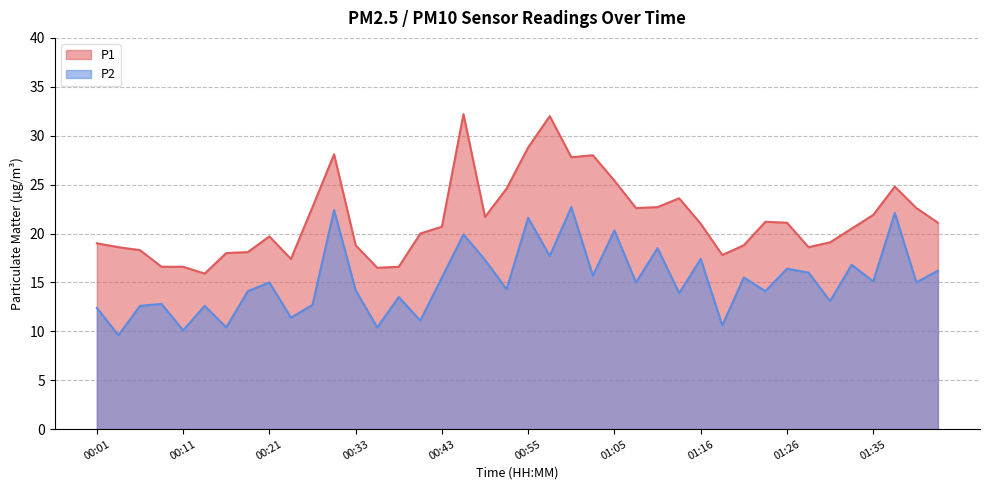

Where is the first local maximum for P2?

00:09